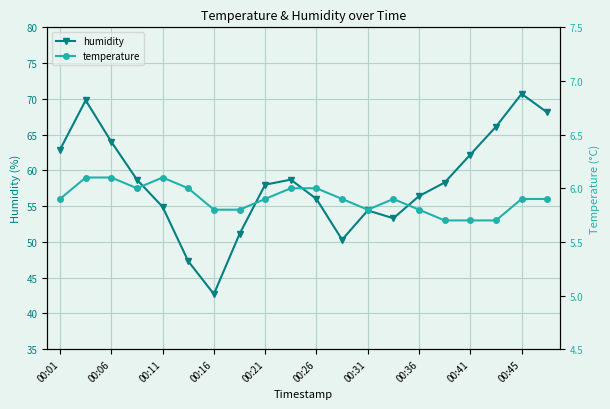

True or false: humidity has a value of 89.3 at 00:01.

False